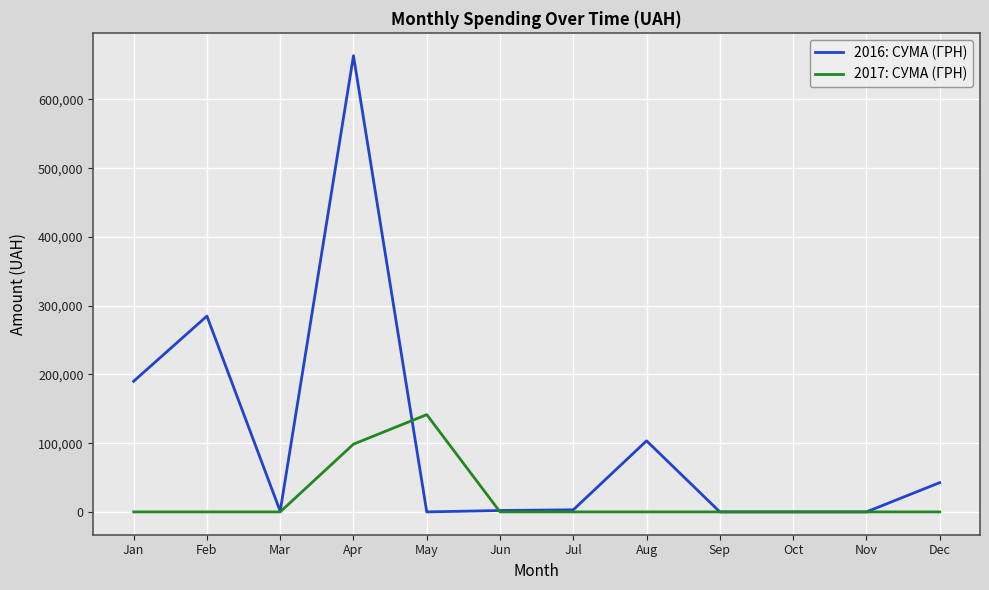

List the series in order of their overall mean, highest first.

2016: СУМА (ГРН), 2017: СУМА (ГРН)